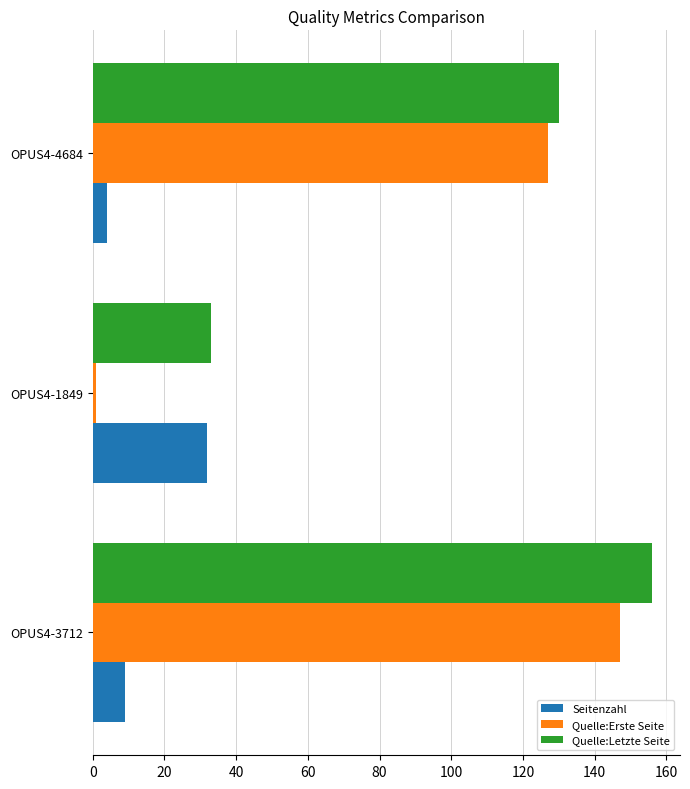

Is it true that Quelle:Erste Seite equals 208 at OPUS4-3712?

False